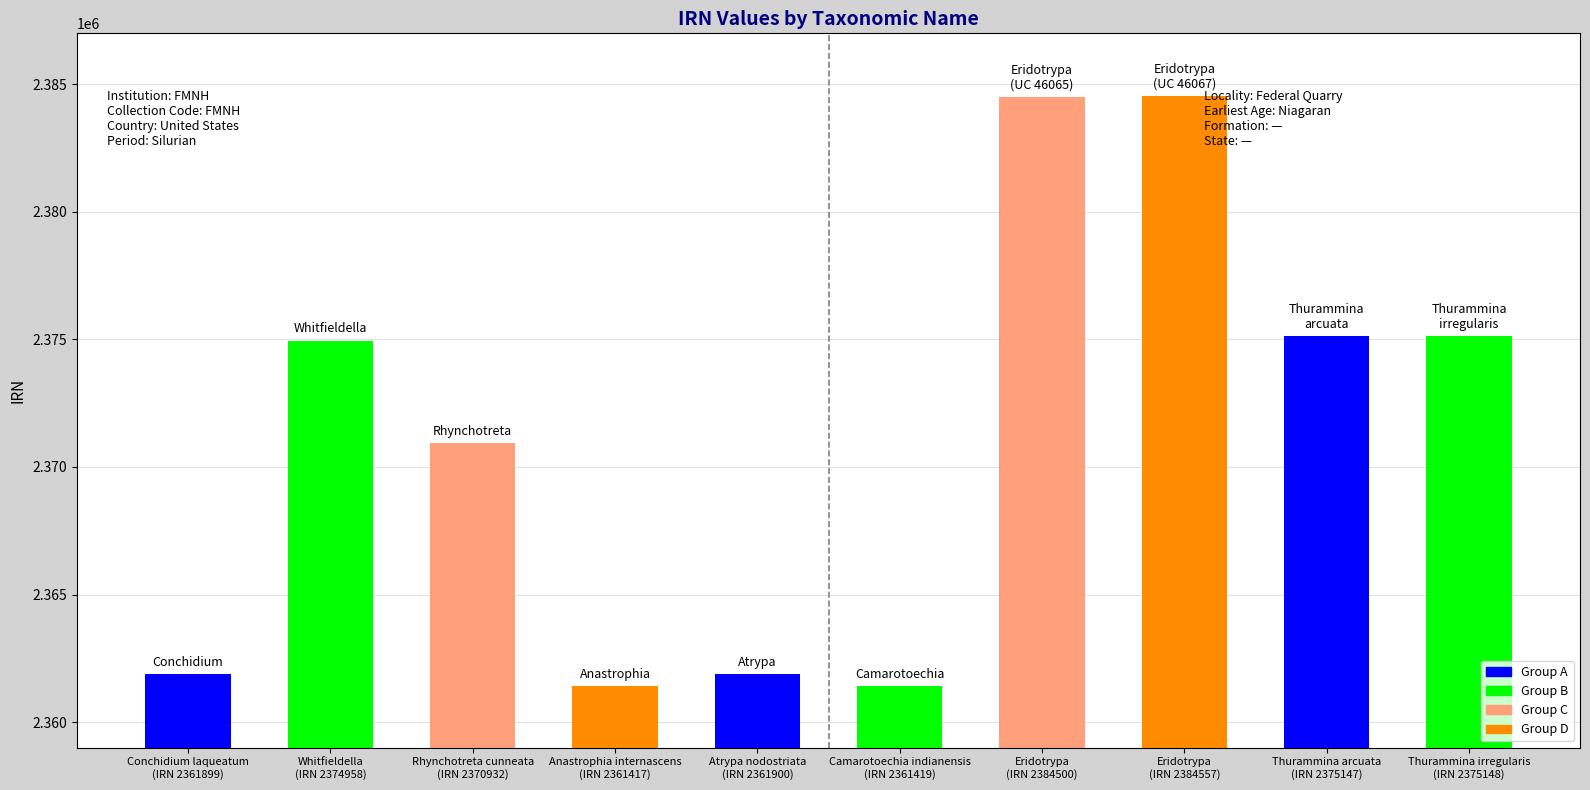

What is the sum of all values?

23711877